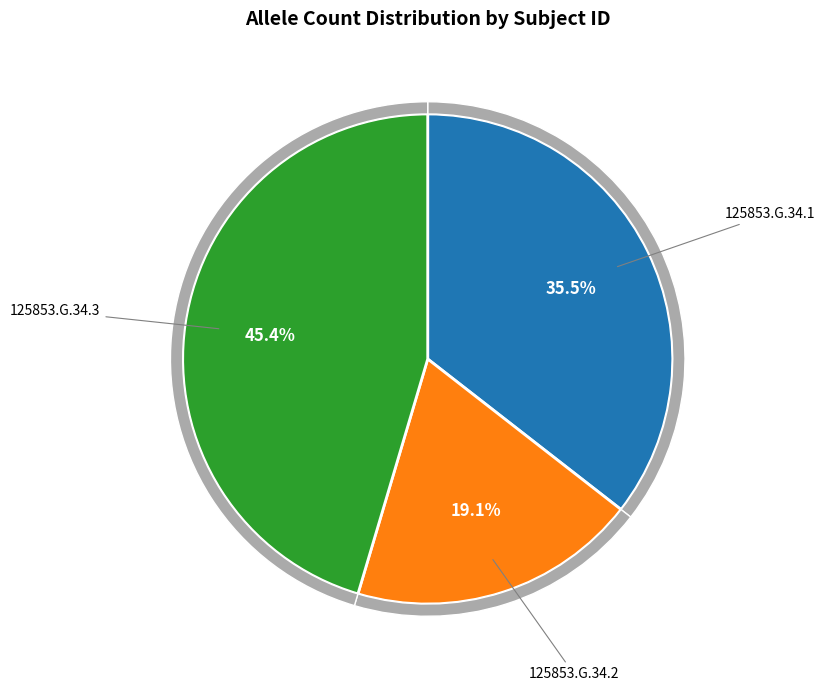

Rank the categories by value from lowest to highest.

125853.G.34.2, 125853.G.34.1, 125853.G.34.3